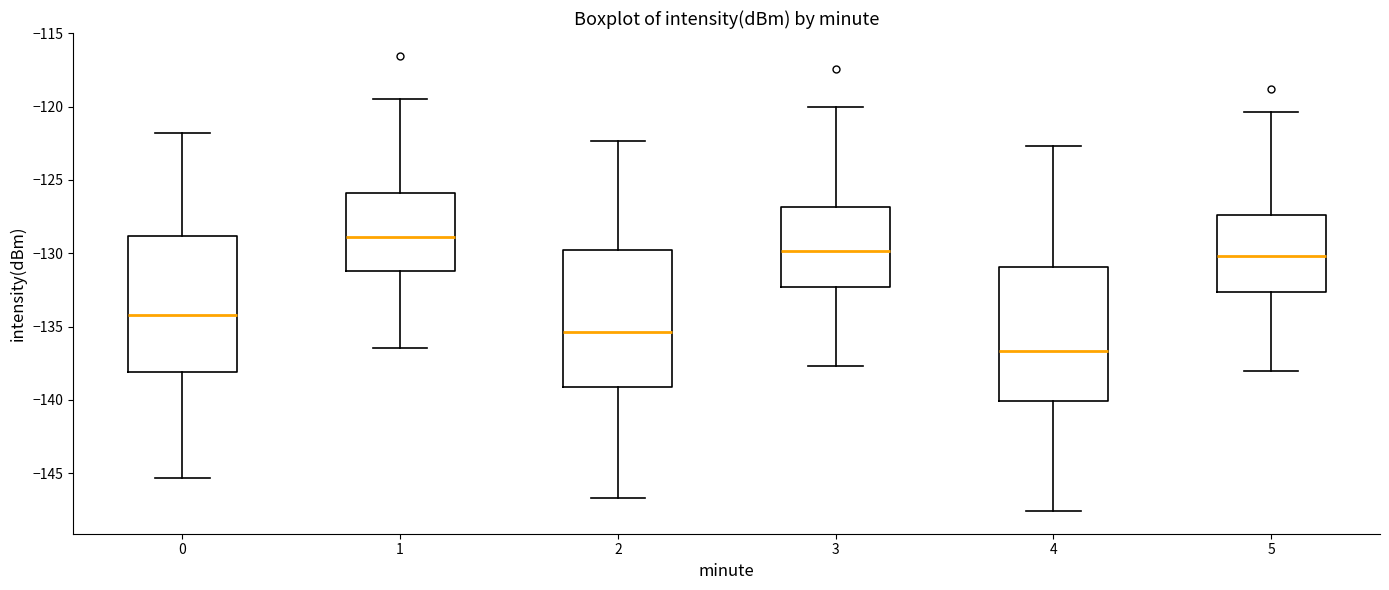

Where does the median line of the box at x = 5 sit on the y-axis? The values are not printed on the chart, so give them approximately, as read against the axis.

-130.0